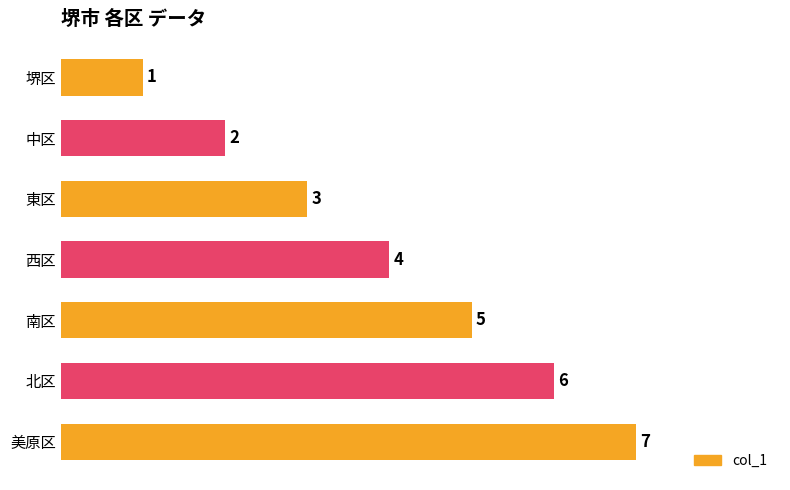

How many series are shown in this chart?

1